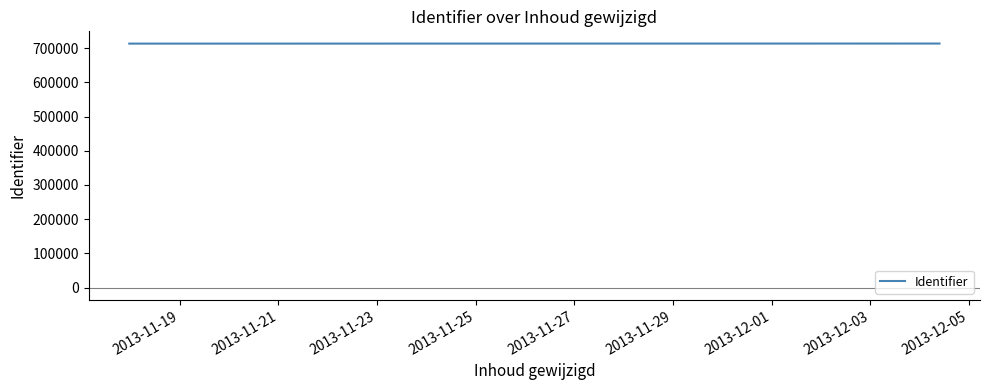

What is the smallest value displayed?

712975